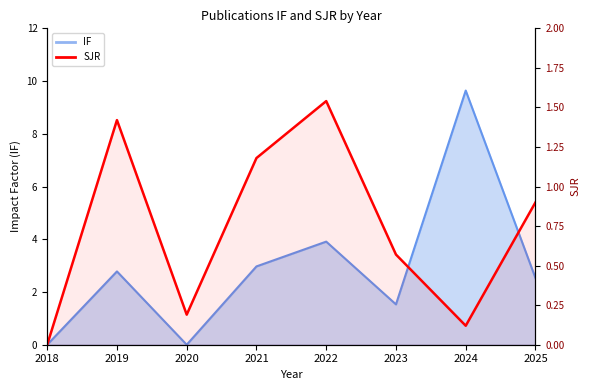

How many data points are above 0?

7